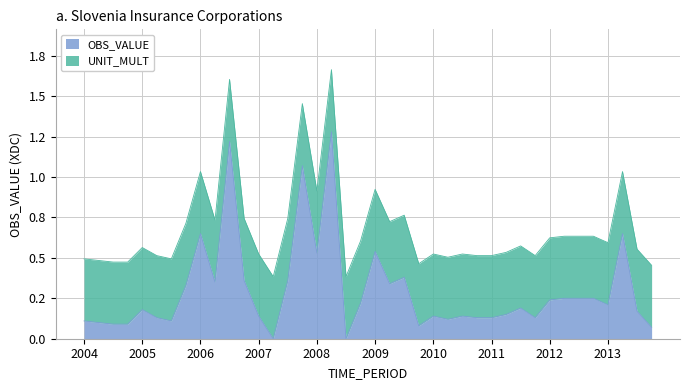

At which category does the chart reach its peak across all series?

2008-Q2